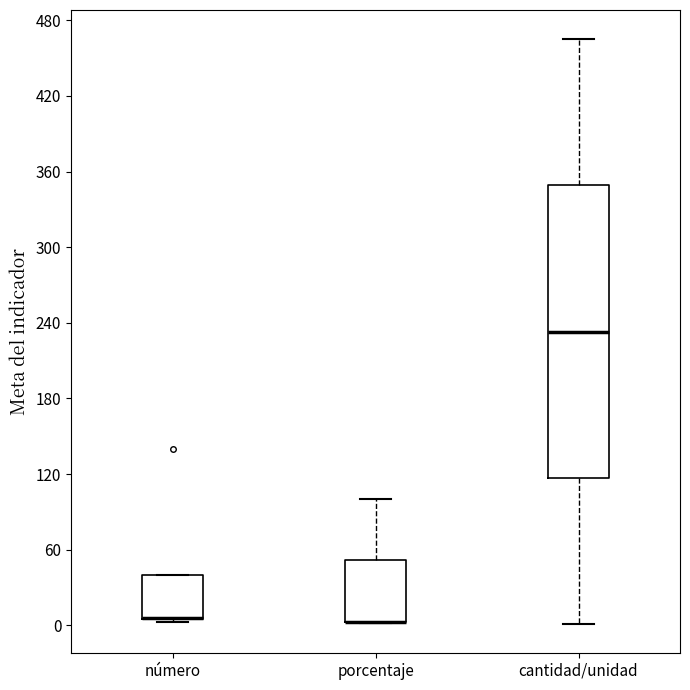

Reading left to right, read every box against the y-axis: the position of its median line, the range the box covers, and the ends of its whiskers. The values are not printed on the chart, so give them approximately, as read against the axis.

número: median 10 (drawn on the box's lower edge), box 10 to 40, whiskers 0 to 40
porcentaje: median 0 (drawn on the box's lower edge), box 0 to 50, whiskers 0 to 100
cantidad/unidad: median 230, box 120 to 350, whiskers 0 to 470